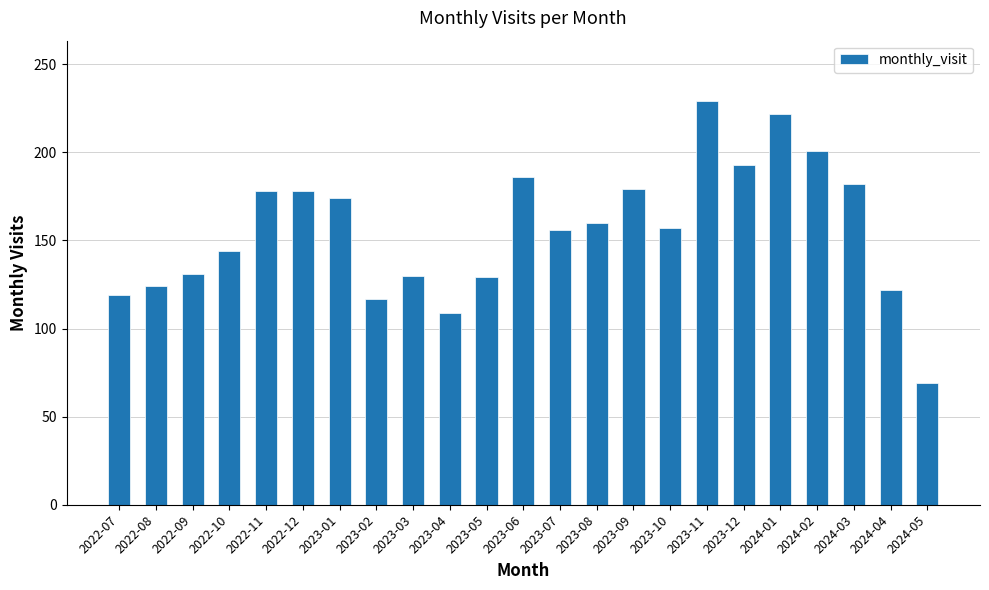

Is it true that the value at 2023-10 is 157?

True